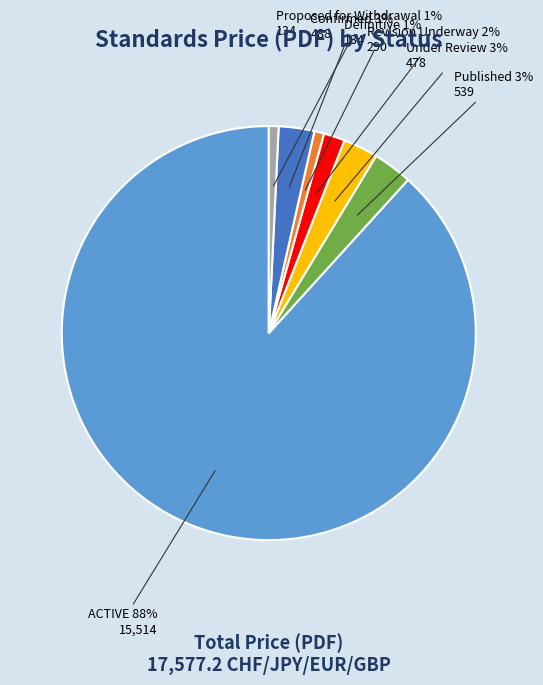

Which category accounts for the majority?

ACTIVE